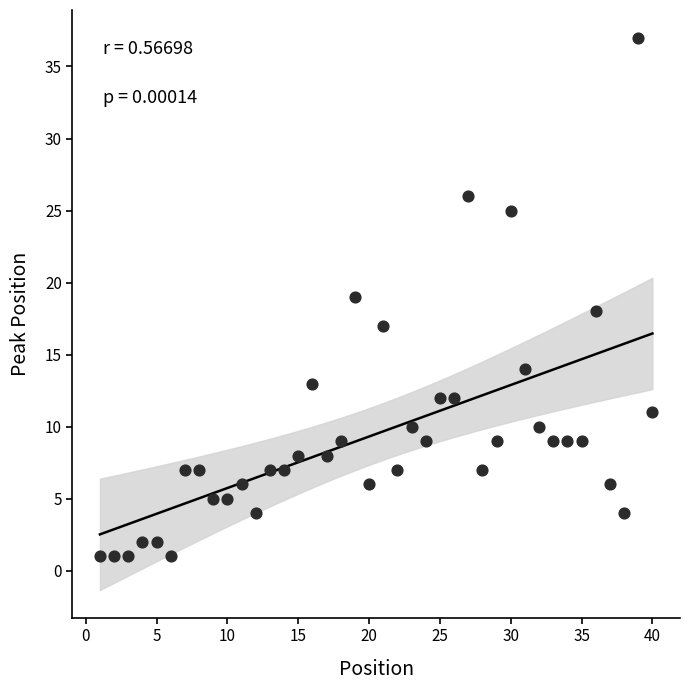

What is the range of Y values (max minus min)?

36